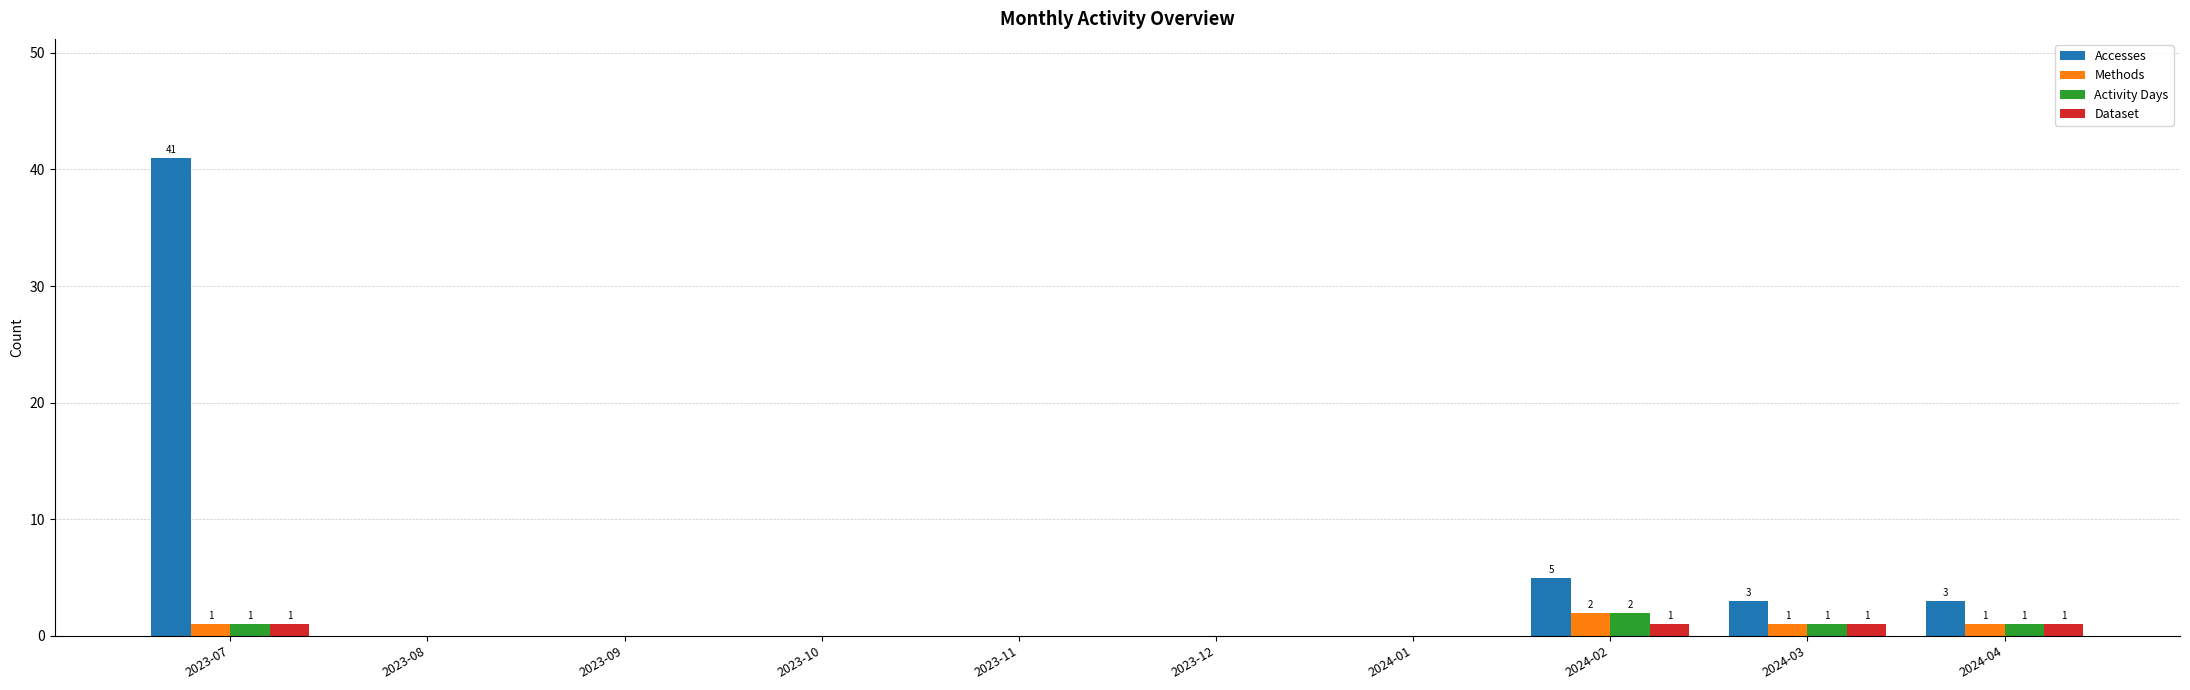

Which series has the largest total across all categories?

Accesses